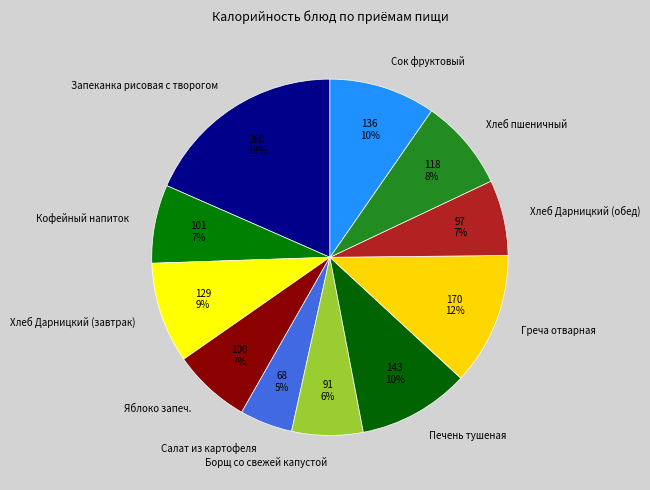

The Запеканка рисовая с творогом slice represents 26% of the pie. True or false?

False